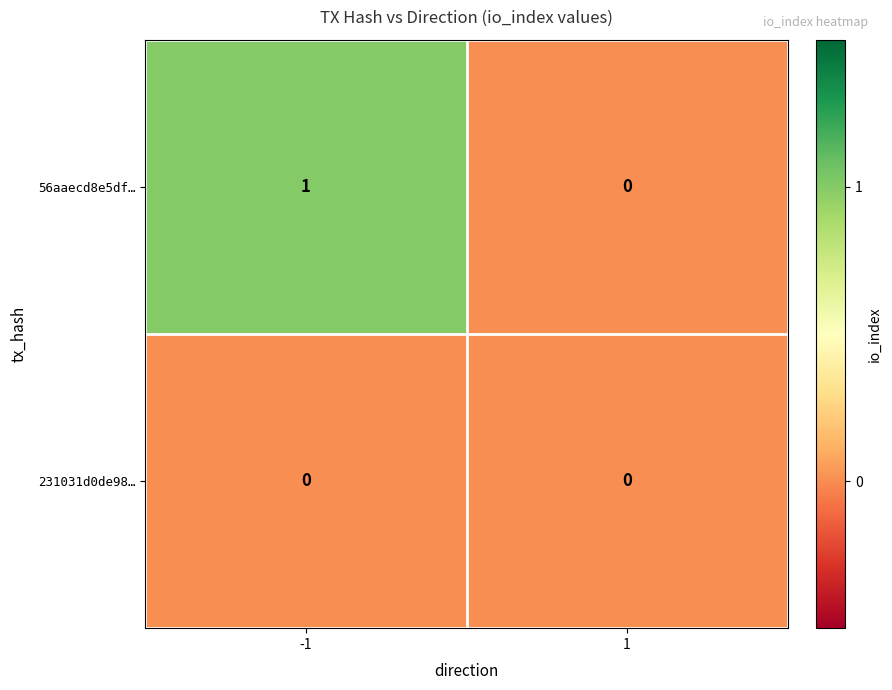

Which series has the largest total across all categories?

56aaecd8e5df…